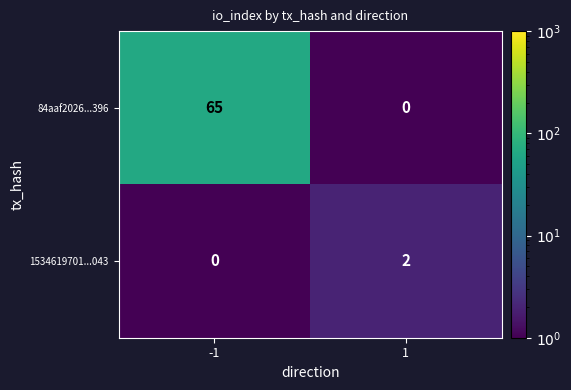

List the series in order of their overall mean, lowest first.

1534619701...043, 84aaf2026...396